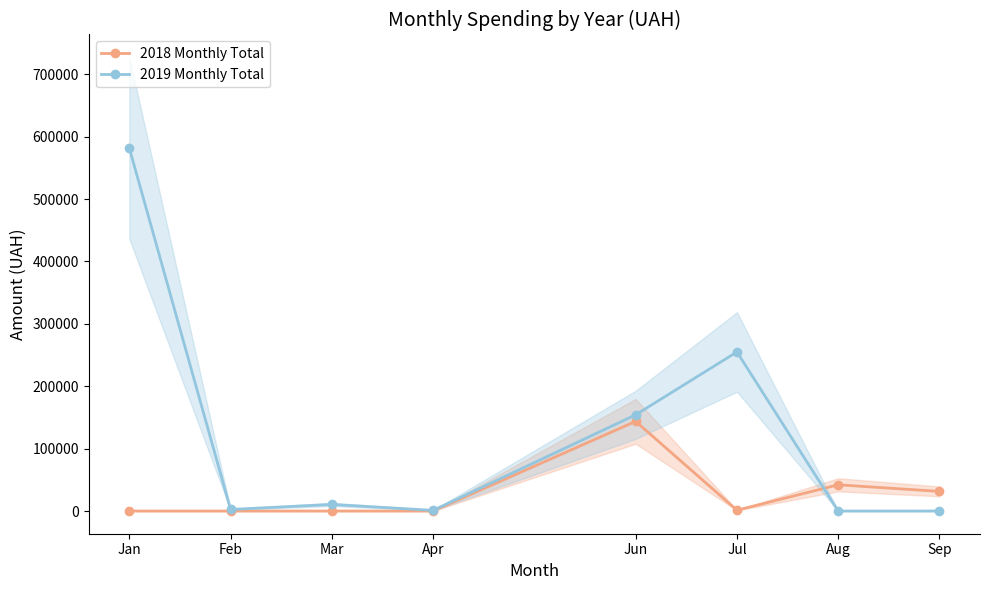

At which category is the sum across all series the highest?

Jan